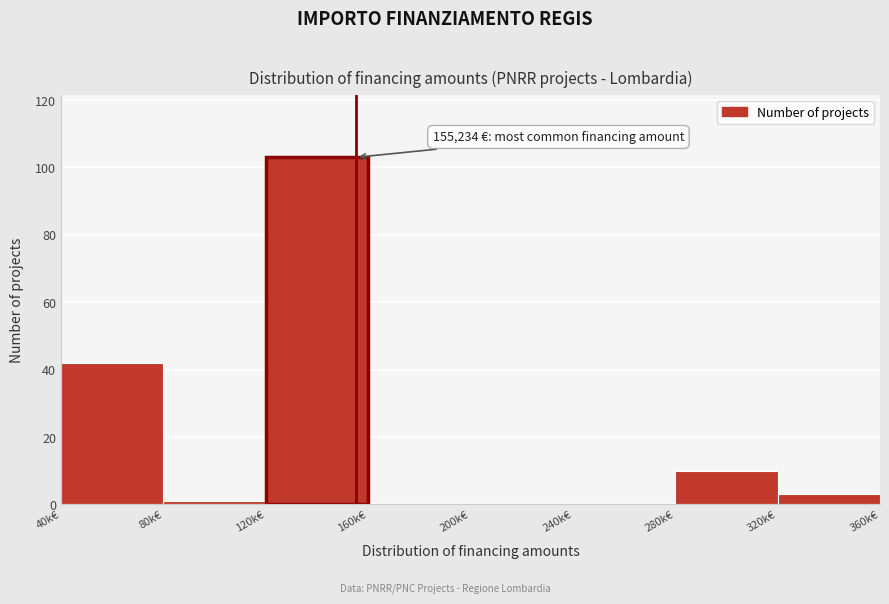

Reading left to right, what are all the values shown in this chart?

40k€=42	80k€=1	120k€=103	160k€=0	200k€=0	240k€=0	280k€=10	320k€=3